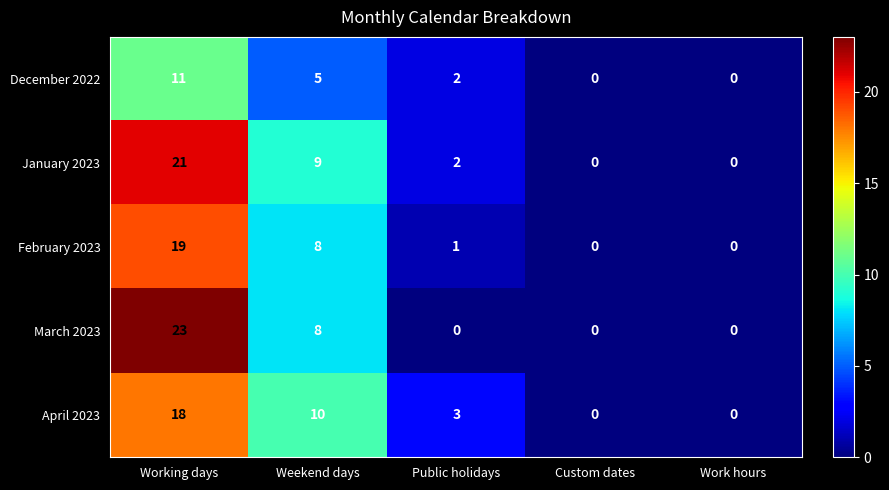

At which label is March 2023 closest to 11?

Weekend days